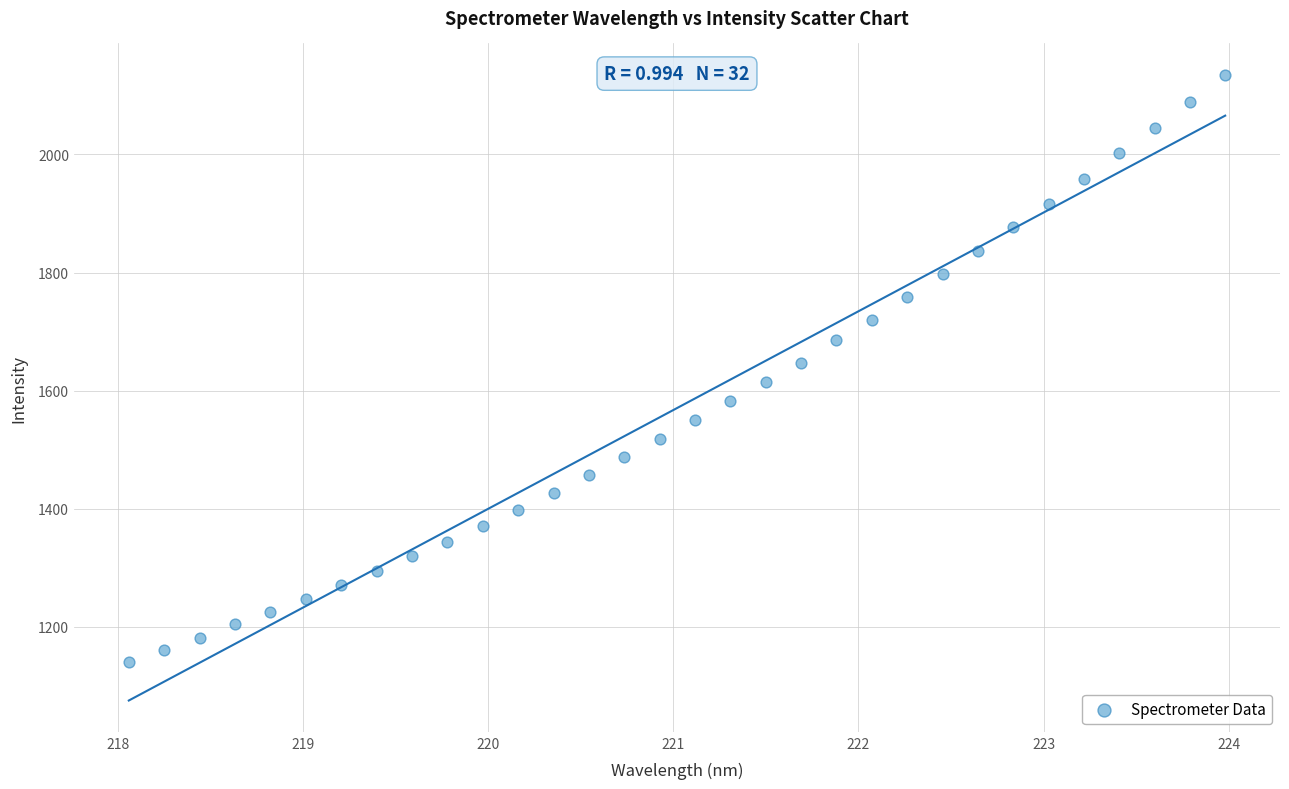

What is the range of Y values (max minus min)?

994.6